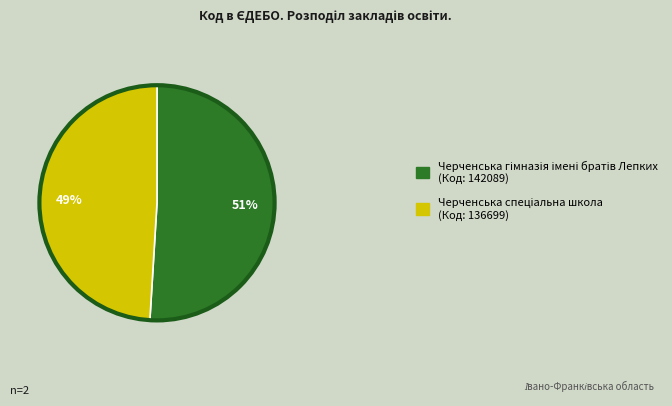

Is there any slice that represents more than half of the pie?

Yes